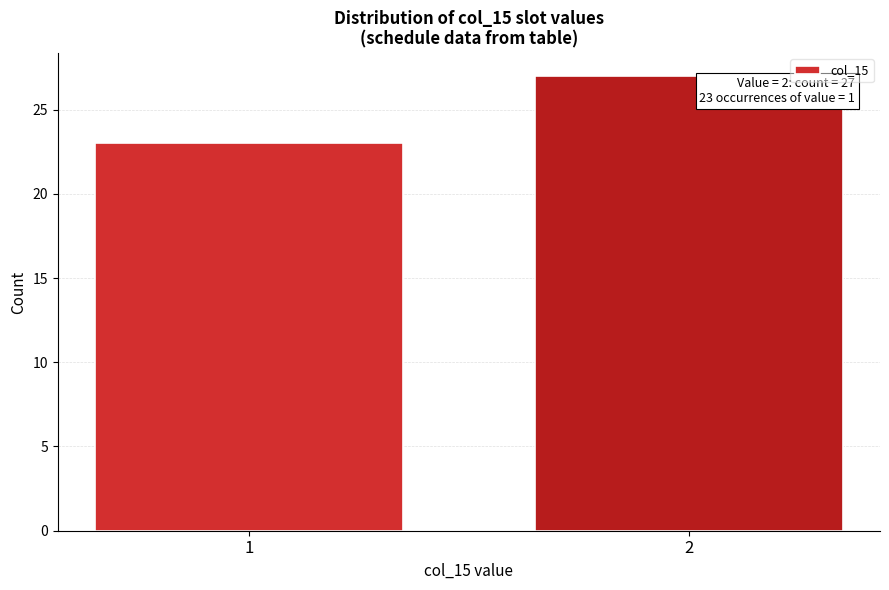

Reading left to right, extract all data points from this chart.

1=23	2=27